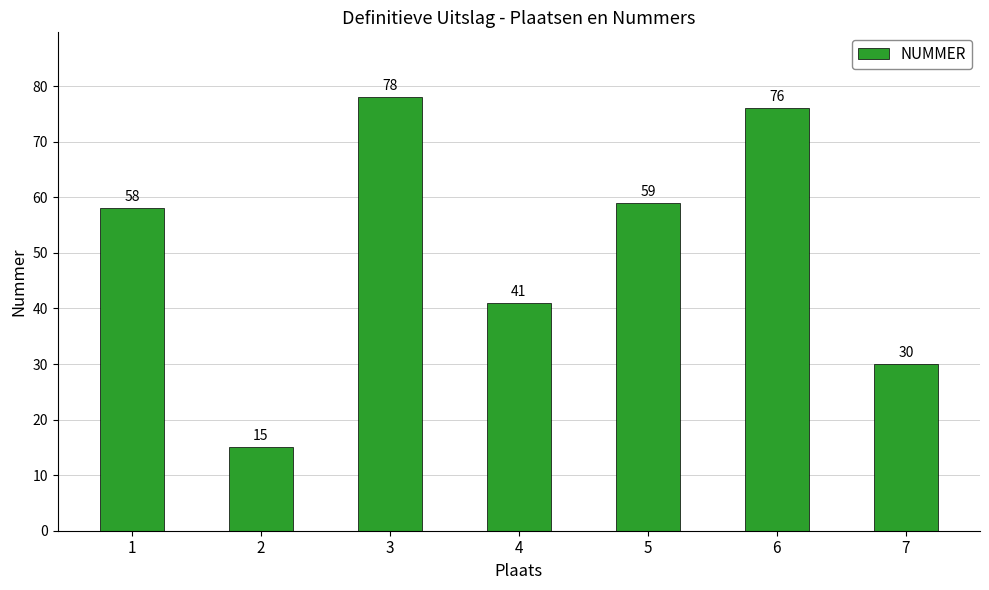

List the labels in order of value, smallest first.

2, 7, 4, 1, 5, 6, 3